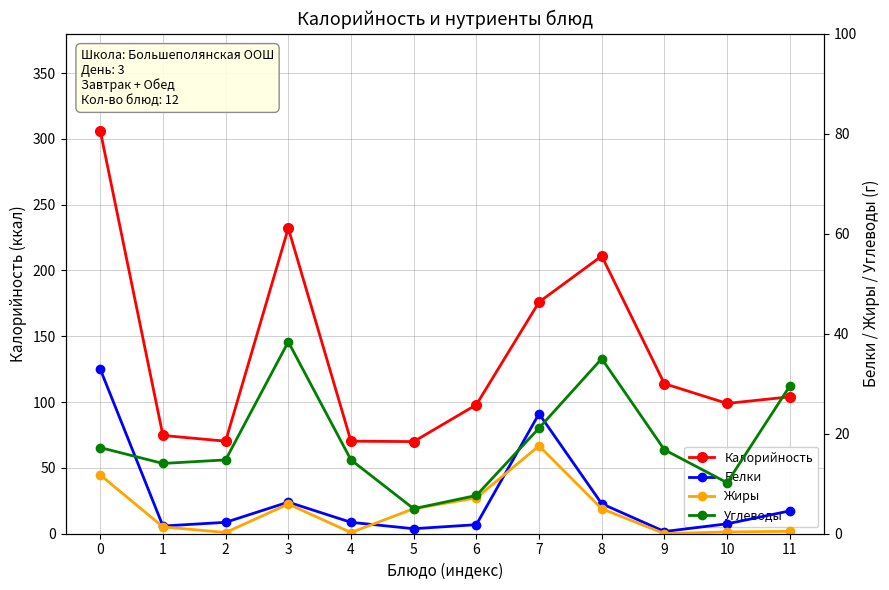

Which series has the widest spread of values?

Калорийность